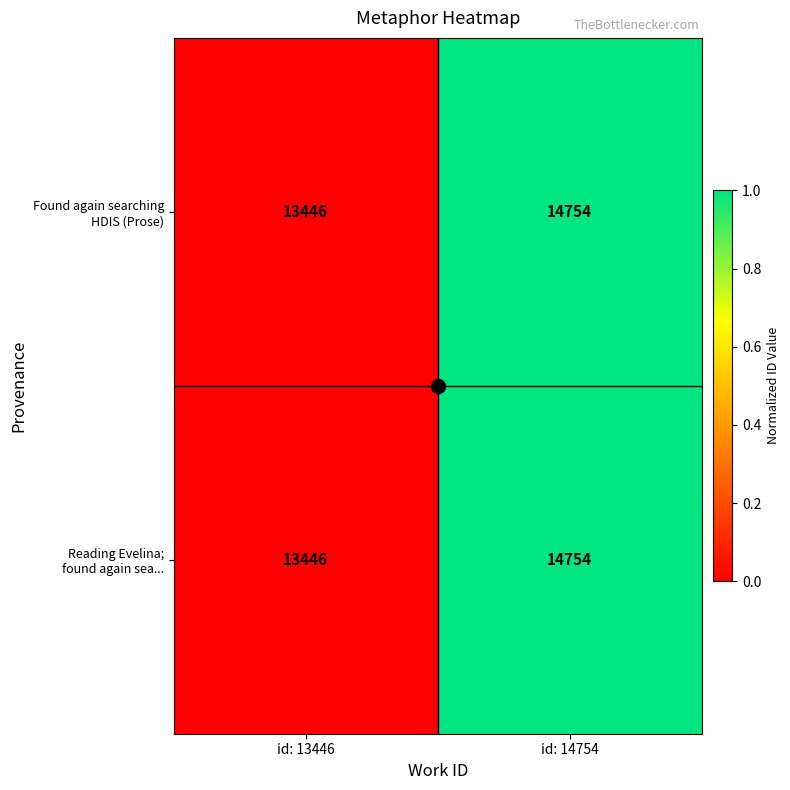

At which category is the sum across all series the highest?

id: 14754